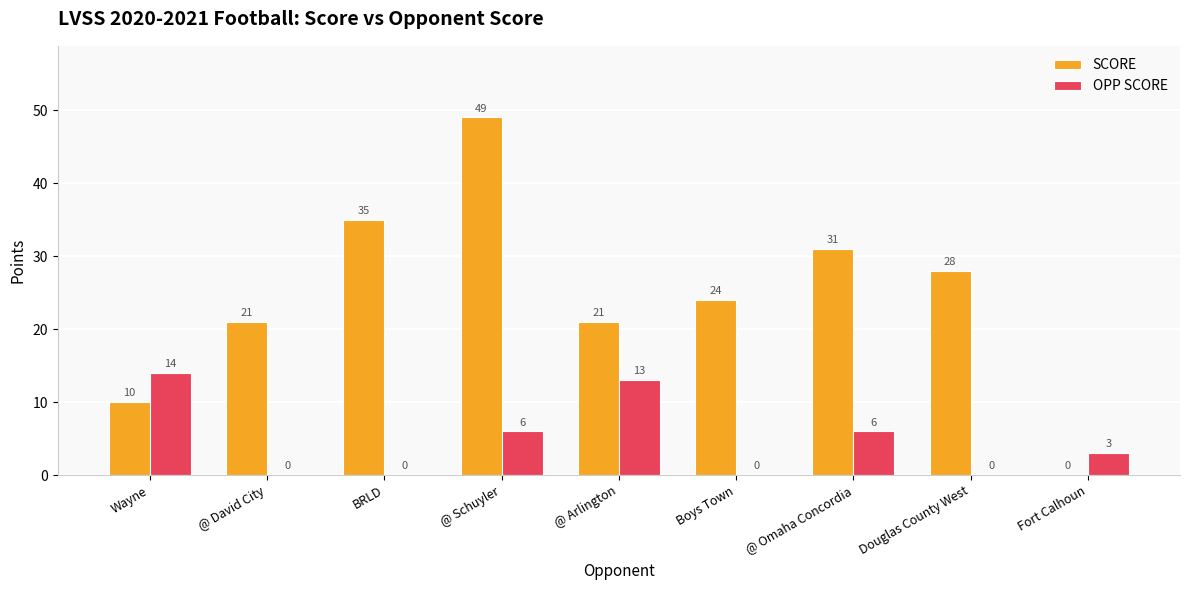

What value does the SCORE series have at @ David City?

21